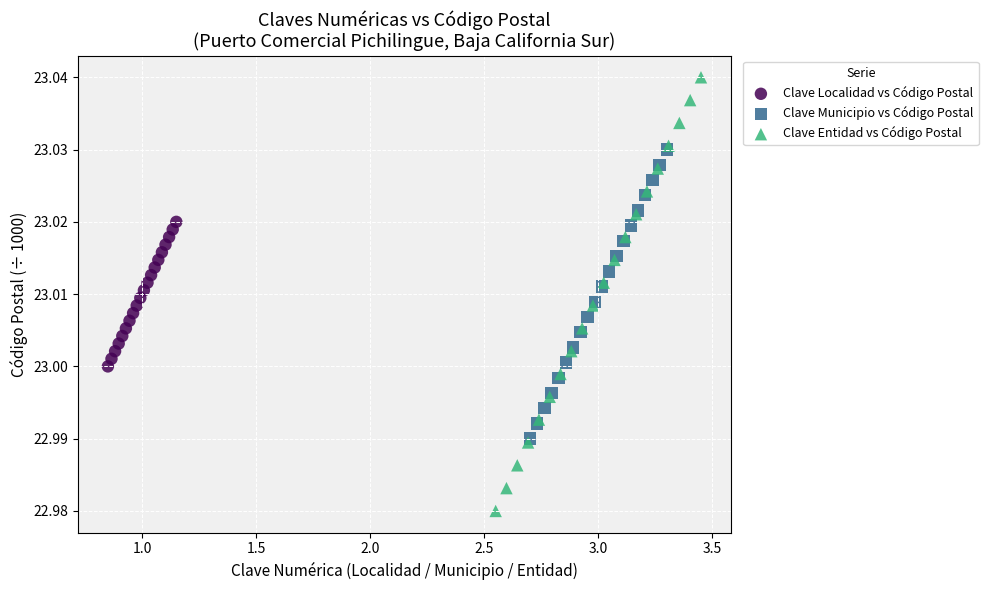

Which series reaches the minimum Y coordinate?

Clave Entidad vs Código Postal